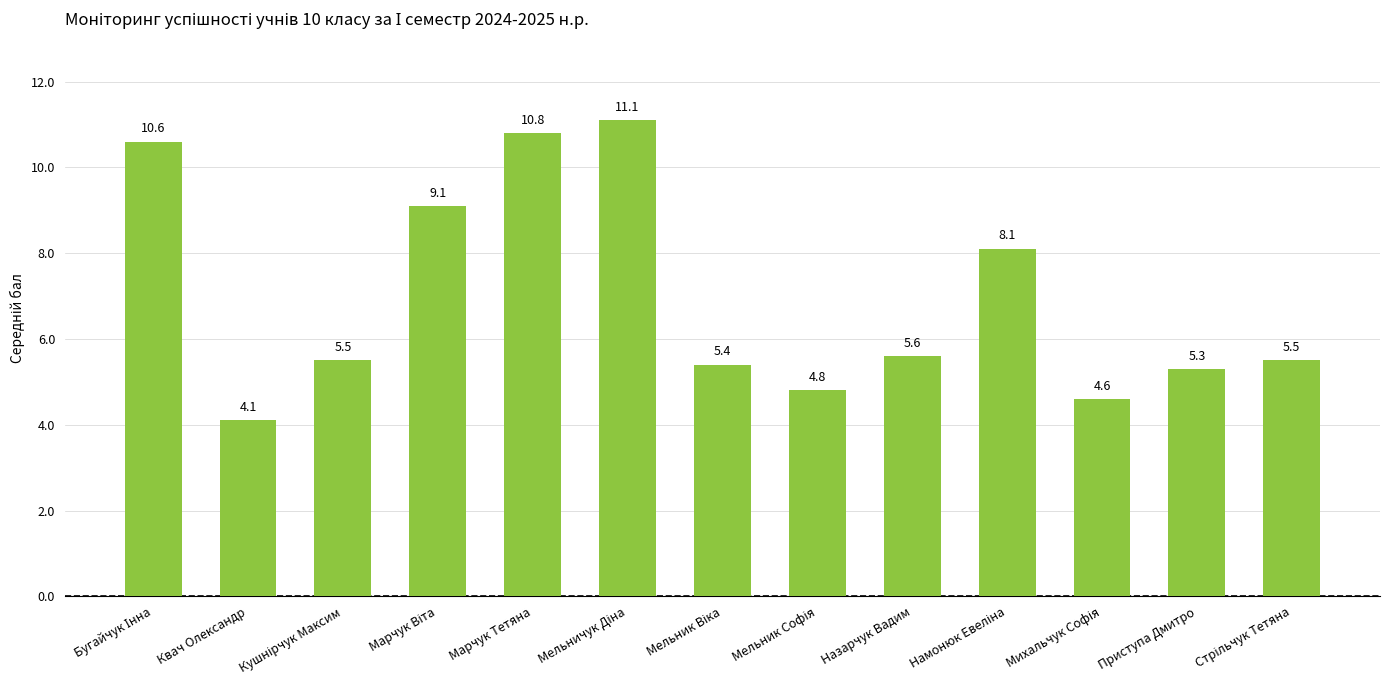

How many values are below 5?

3